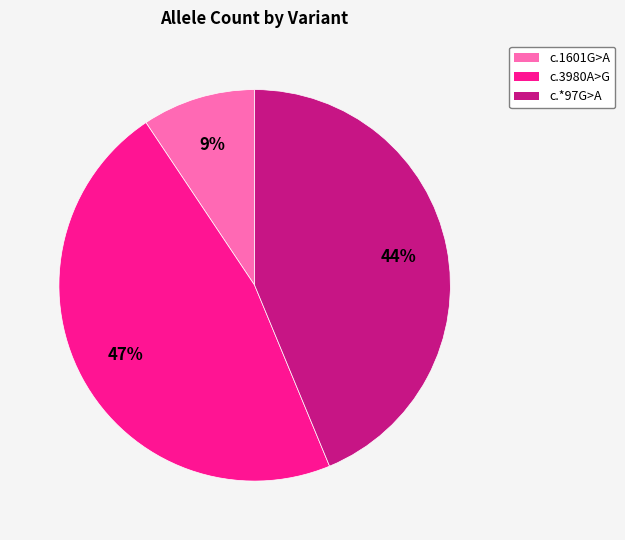

To the nearest percent, what is the average slice percentage?

33%